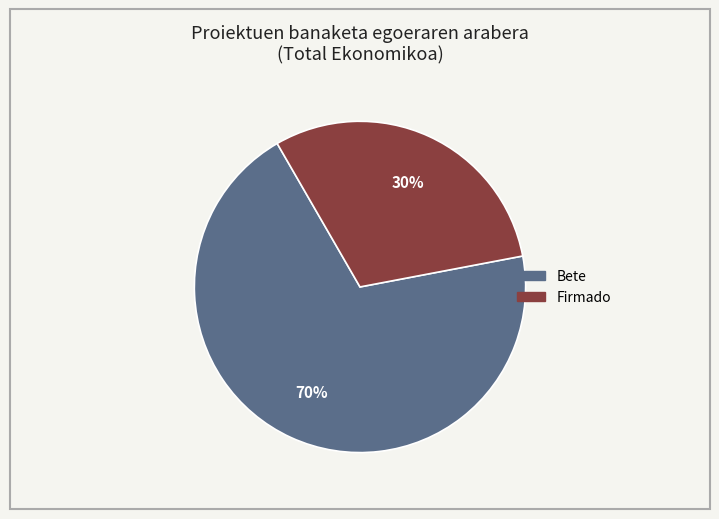

To the nearest percent, what is the average slice percentage?

50%